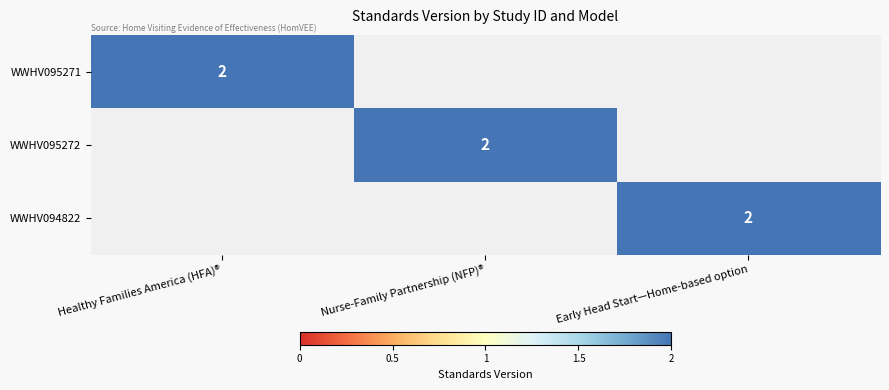

How many series are shown in this chart?

3